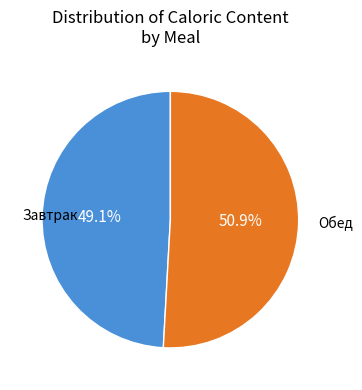

Does any single category account for the majority?

Yes